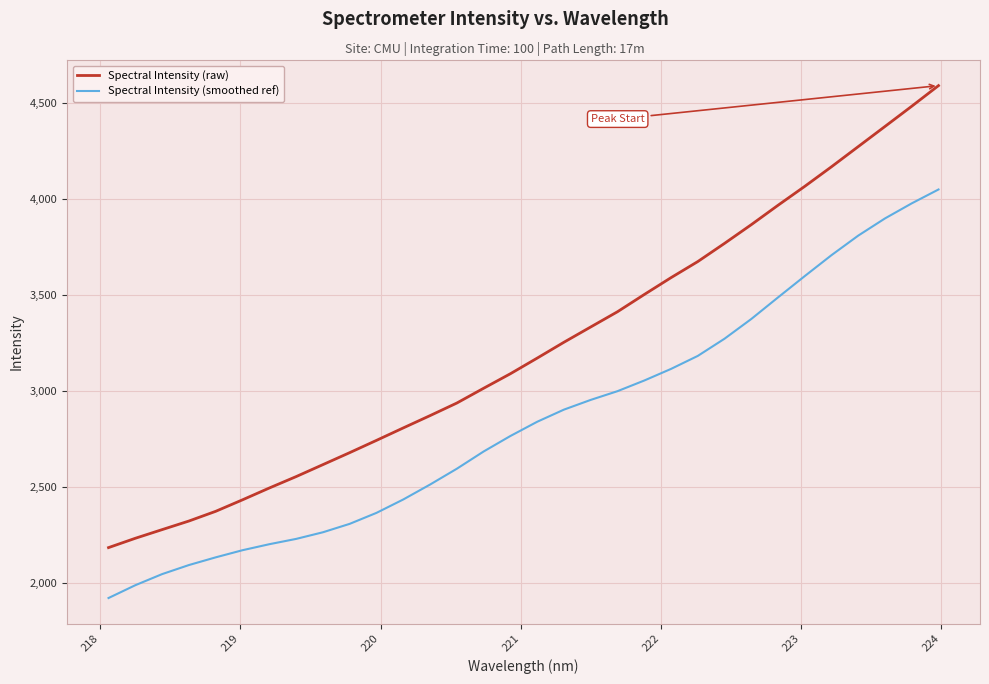

True or false: Spectral Intensity (raw) and Spectral Intensity (smoothed ref) cross at least once.

False